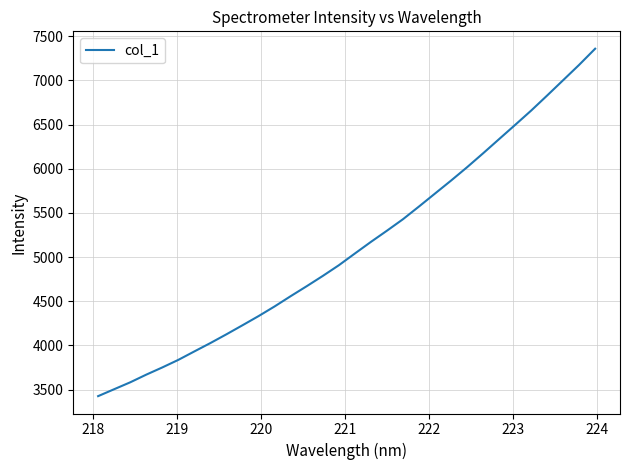

What is the difference between the maximum and minimum values?

3933.7